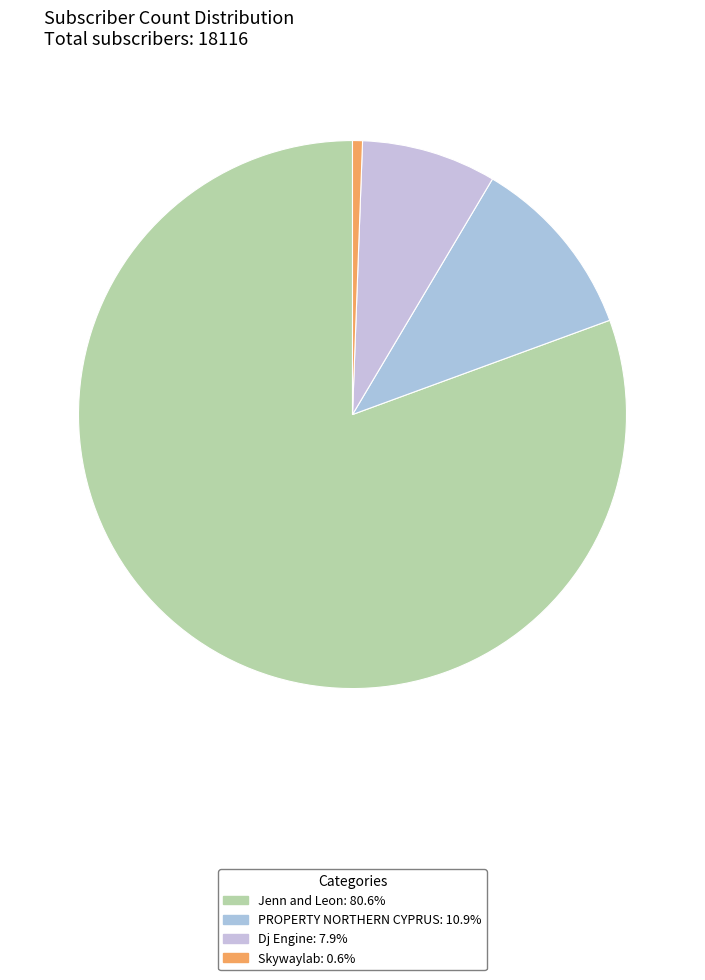

Is it true that Jenn and Leon is 95% of the pie?

False